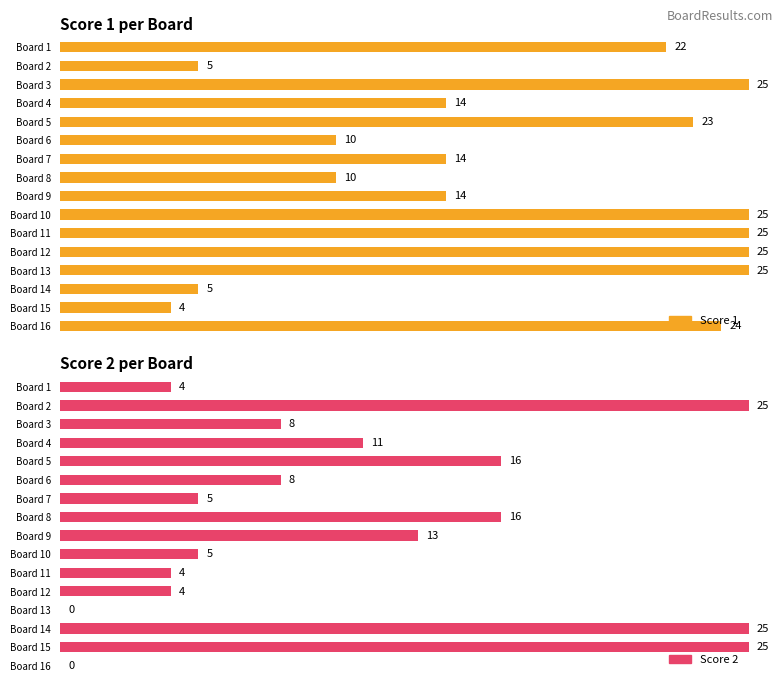

Rank the series at Board 15 from lowest to highest value.

Score 1, Score 2